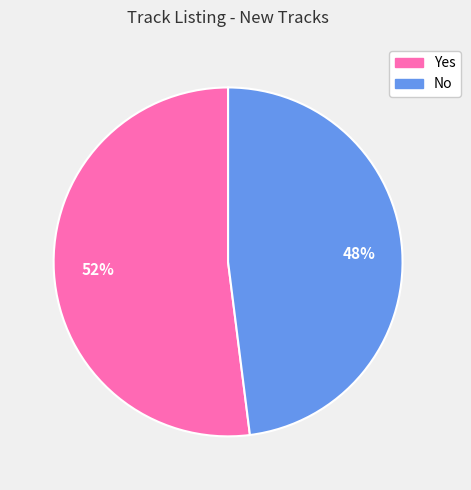

To the nearest percent, what is the difference between the No and Yes slice percentages?

4%